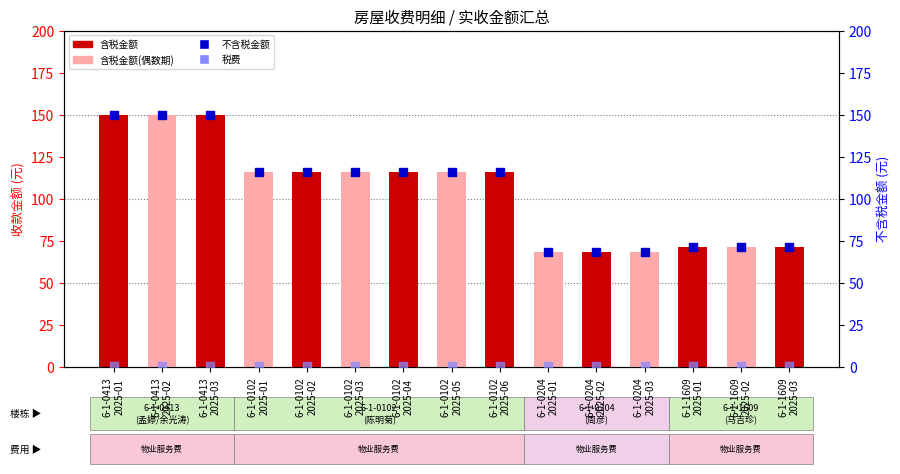

What is the total value across all series at 6-1-0204
2025-01?

136.6